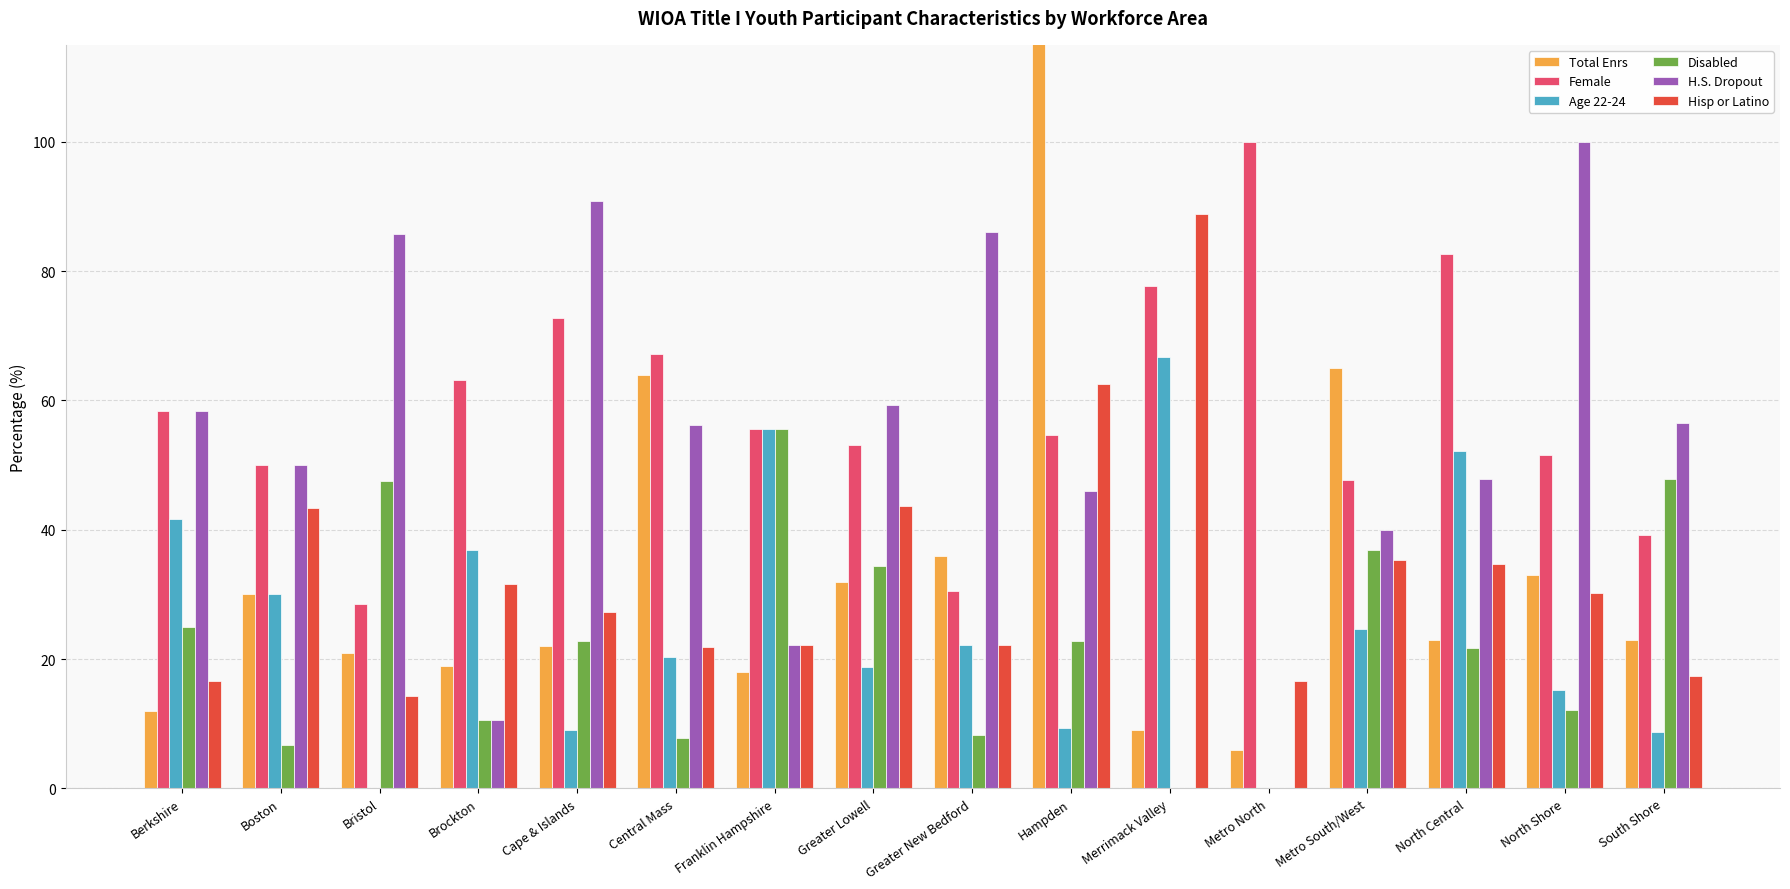

What is the approximate value of Hisp or Latino at Merrimack Valley?

88.9